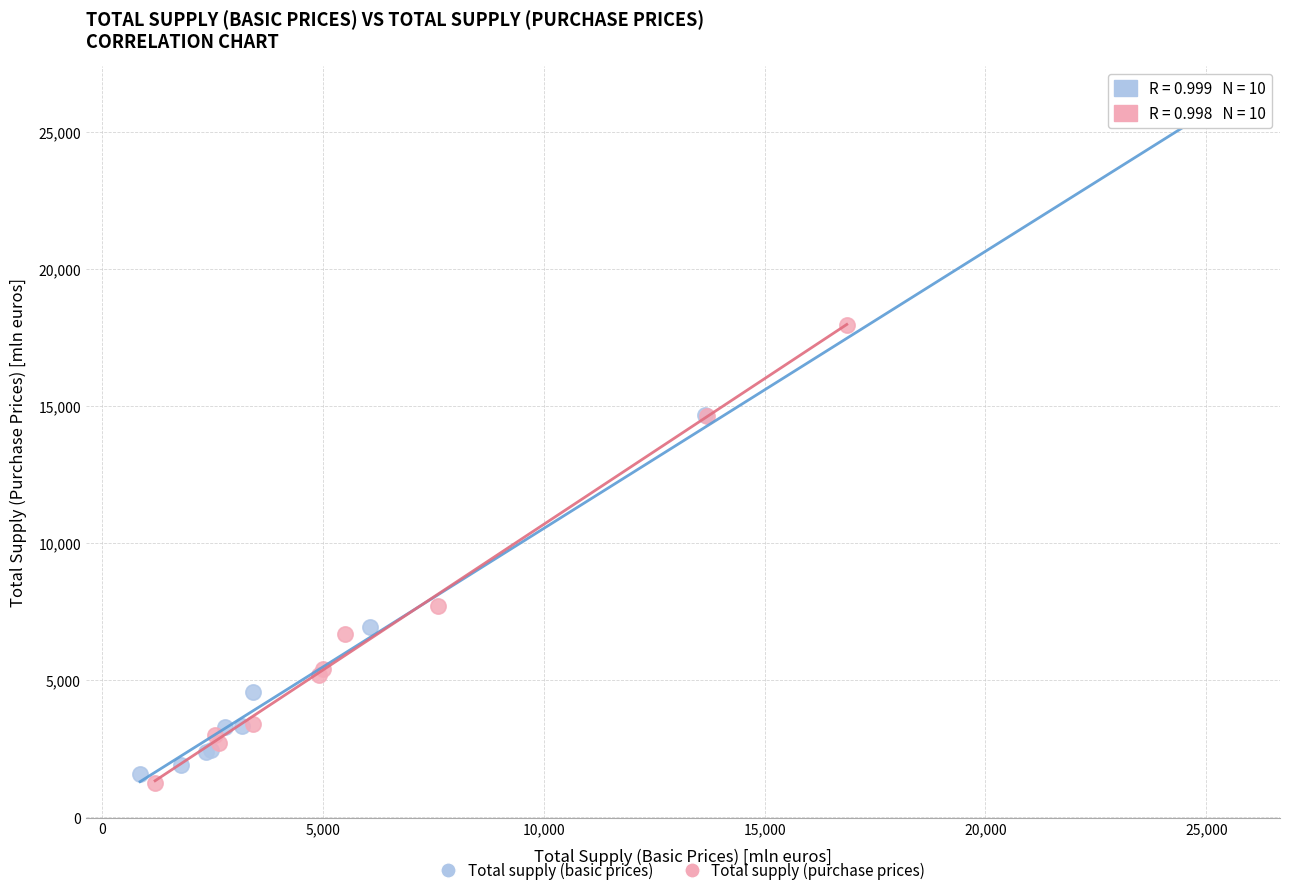

Which series contains the highest Y value?

Total supply (basic prices)